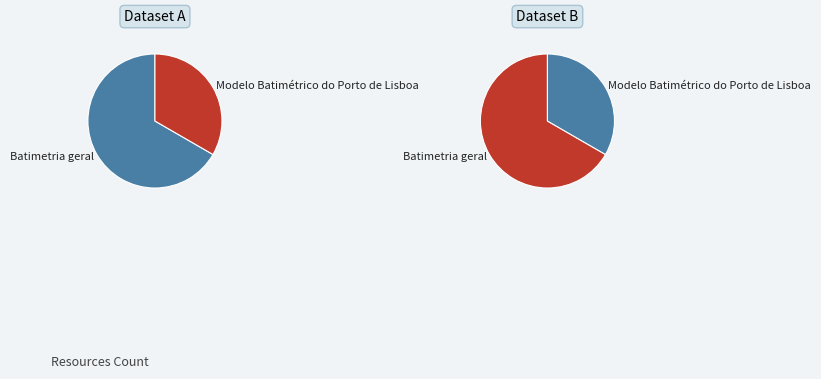

What percentage is the Modelo Batimétrico do Porto de Lisboa slice, to the nearest percent?

33%